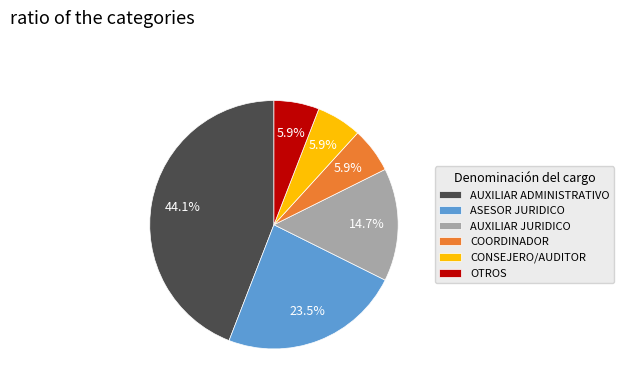

The ASESOR JURIDICO slice represents 34% of the pie. True or false?

False